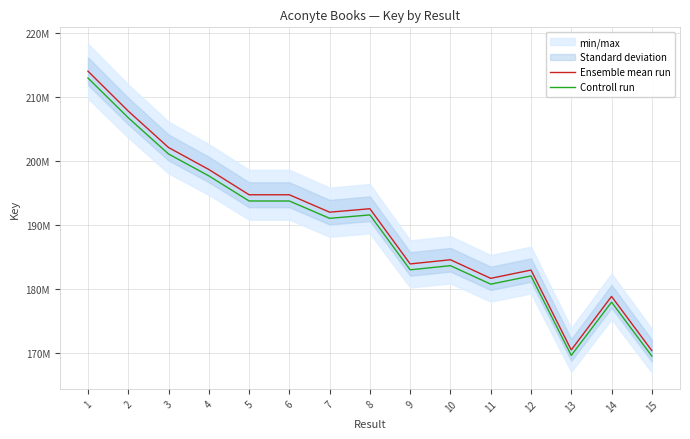

What is the total value across all series at 11?

362492439.6